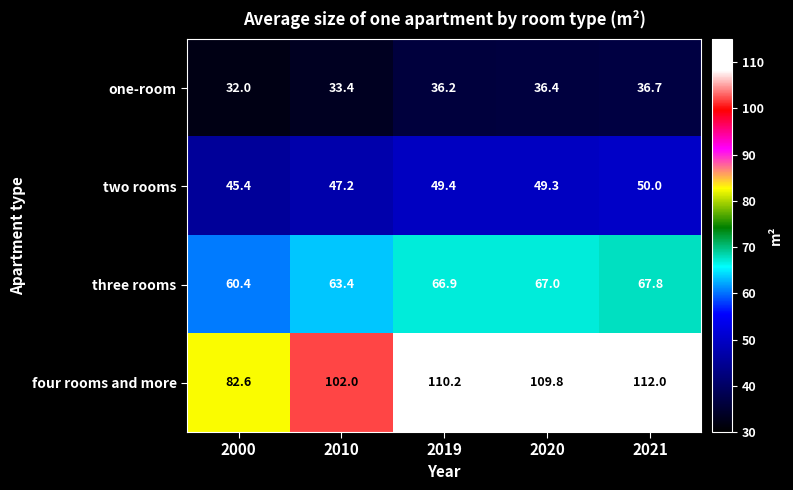

List the series in order of their overall mean, lowest first.

one-room, two rooms, three rooms, four rooms and more